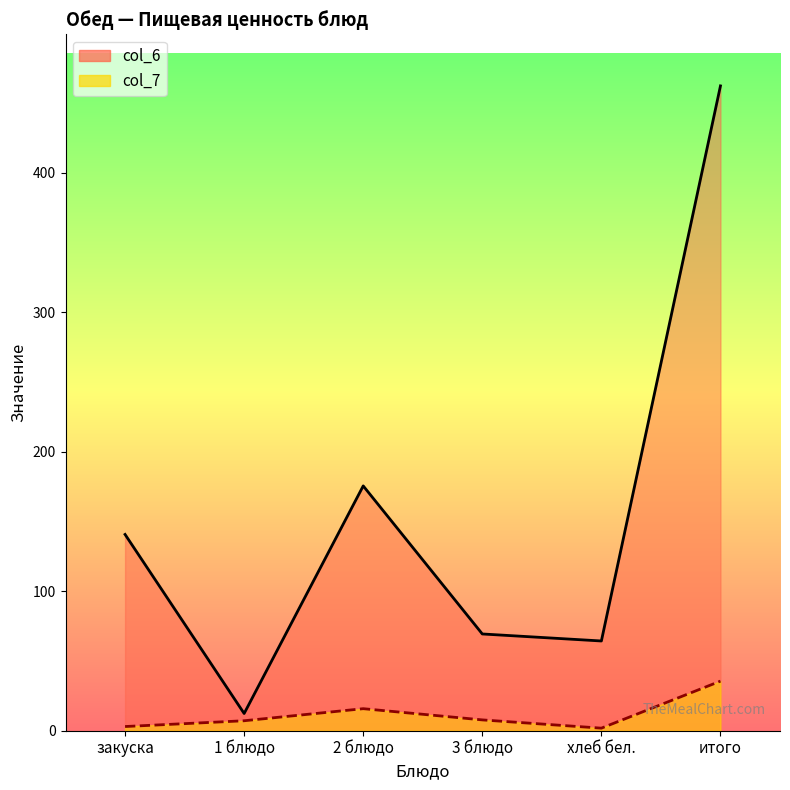

Which category has the lowest value across all series?

хлеб бел.